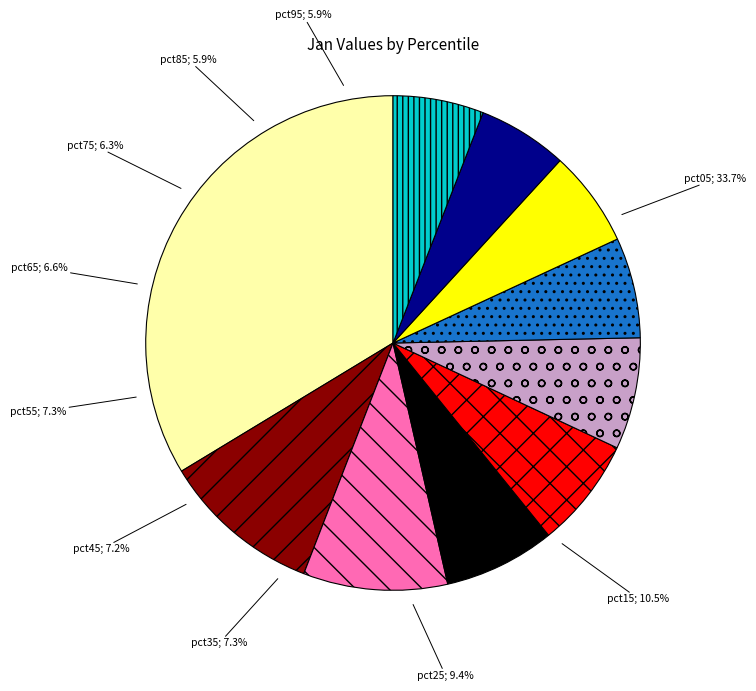

True or false: pct65 accounts for 7% of the total.

True